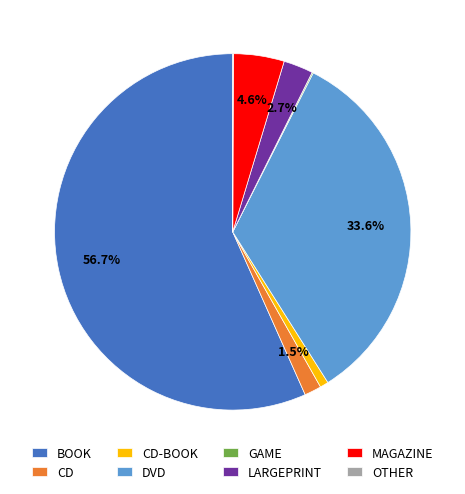

Is there any slice that represents more than half of the pie?

Yes